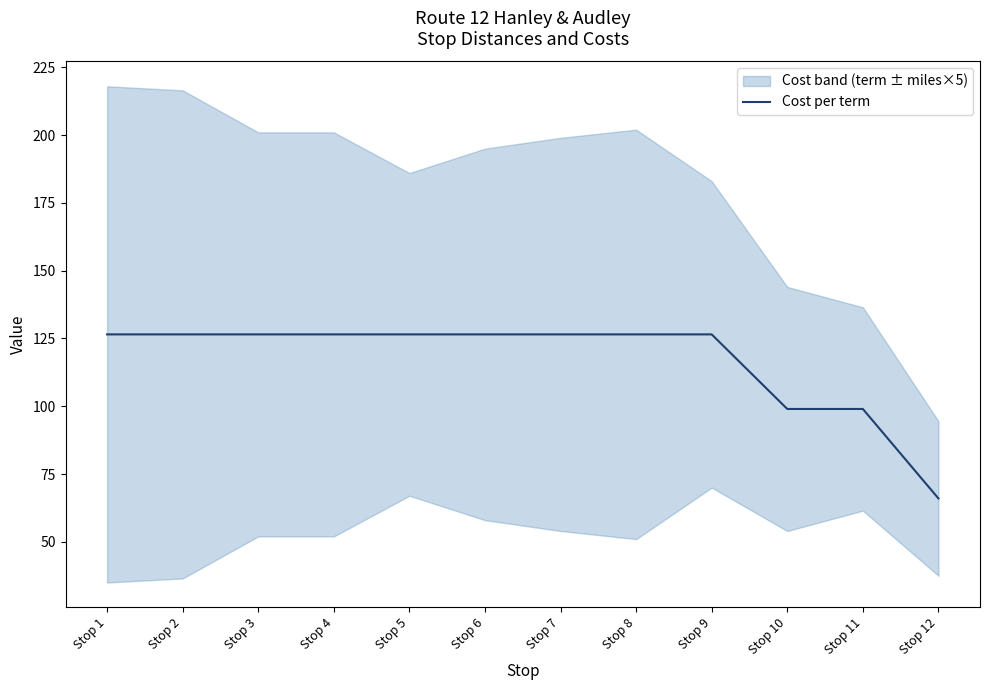

Which label corresponds to the smallest value in the chart?

Stop 12